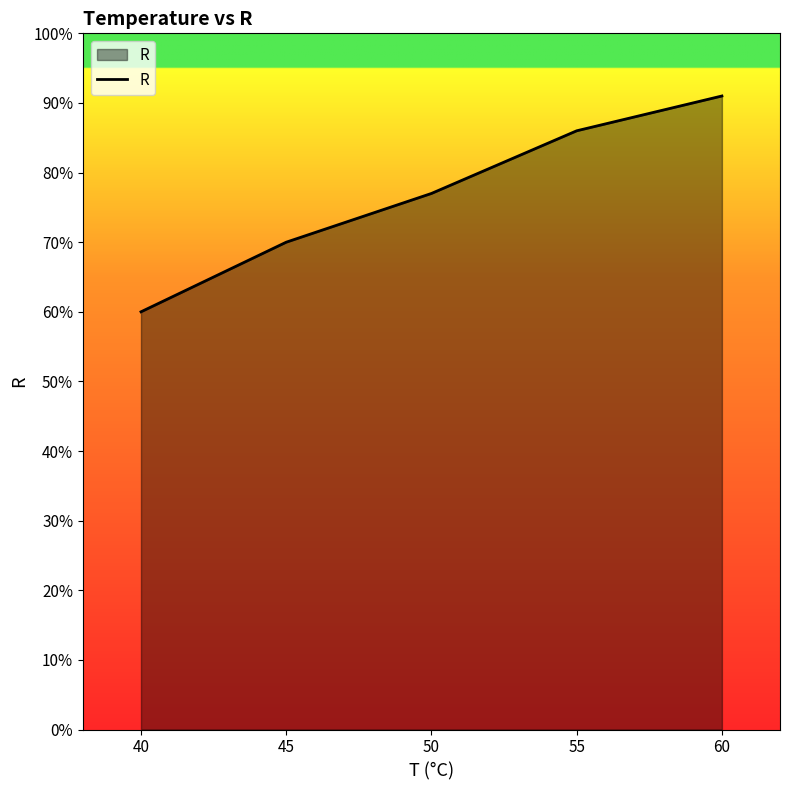

What is the average value?

77